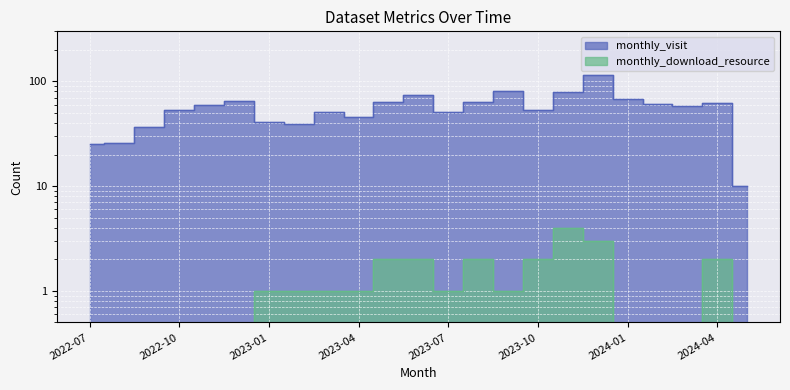

At how many categories does at least one series exceed 37?

19